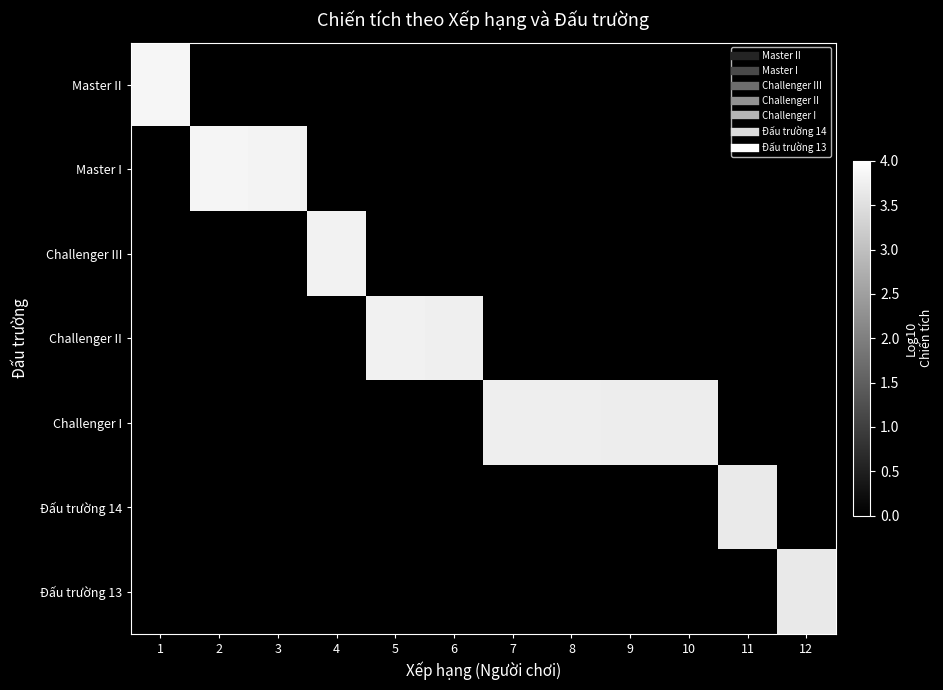

Between 3 and 8, which is larger?

8